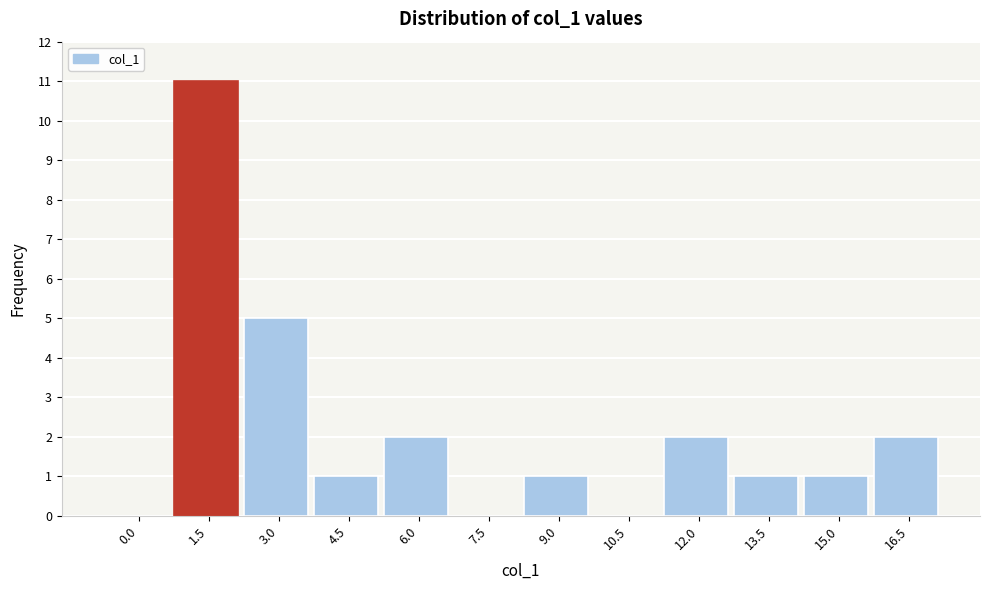

Reading left to right, what are all the values shown in this chart?

0.0=0	1.5=11	3.0=5	4.5=1	6.0=2	7.5=0	9.0=1	10.5=0	12.0=2	13.5=1	15.0=1	16.5=2